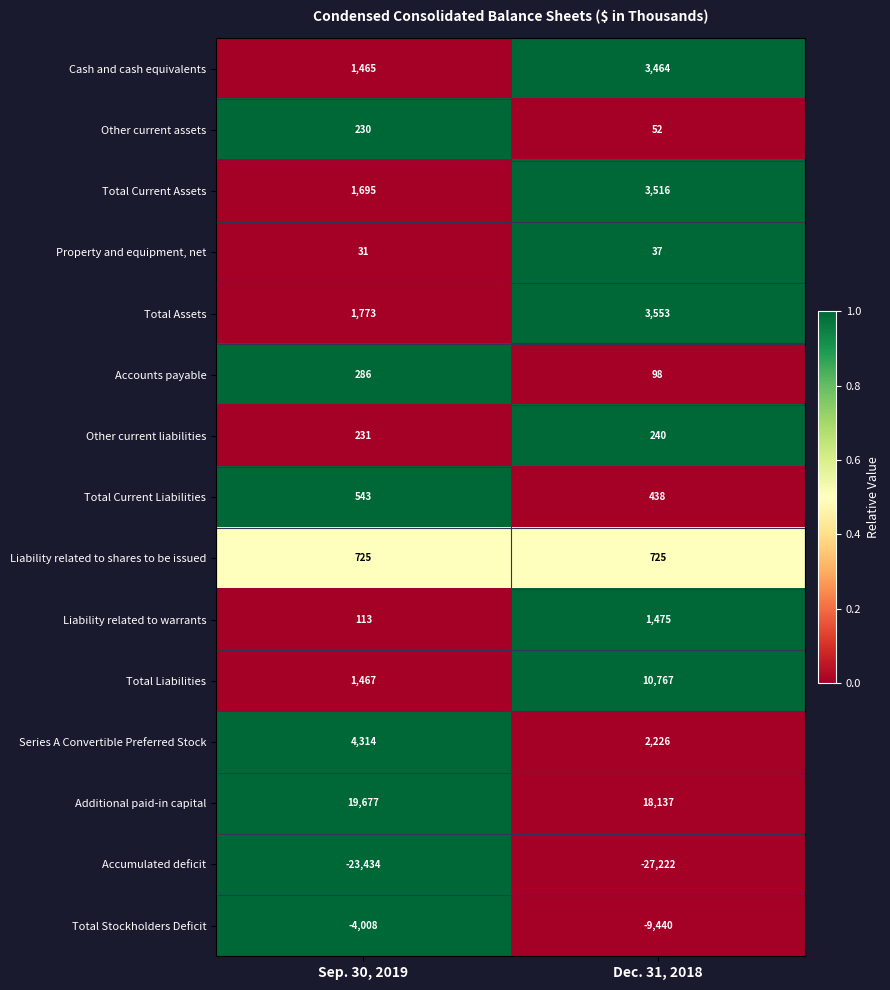

At which label is Total Stockholders Deficit closest to -6724?

Sep. 30, 2019